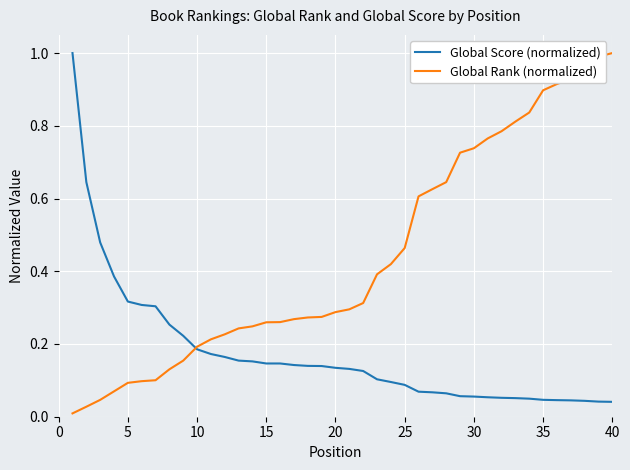

List the series in order of their overall mean, lowest first.

Global Score (normalized), Global Rank (normalized)